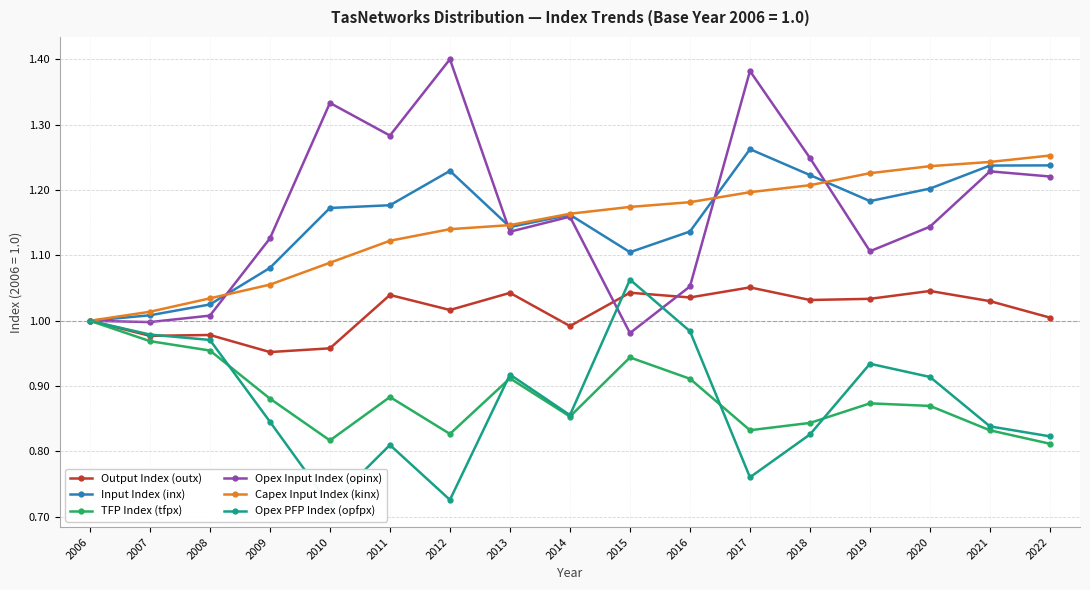

How many data points does each series have?

17